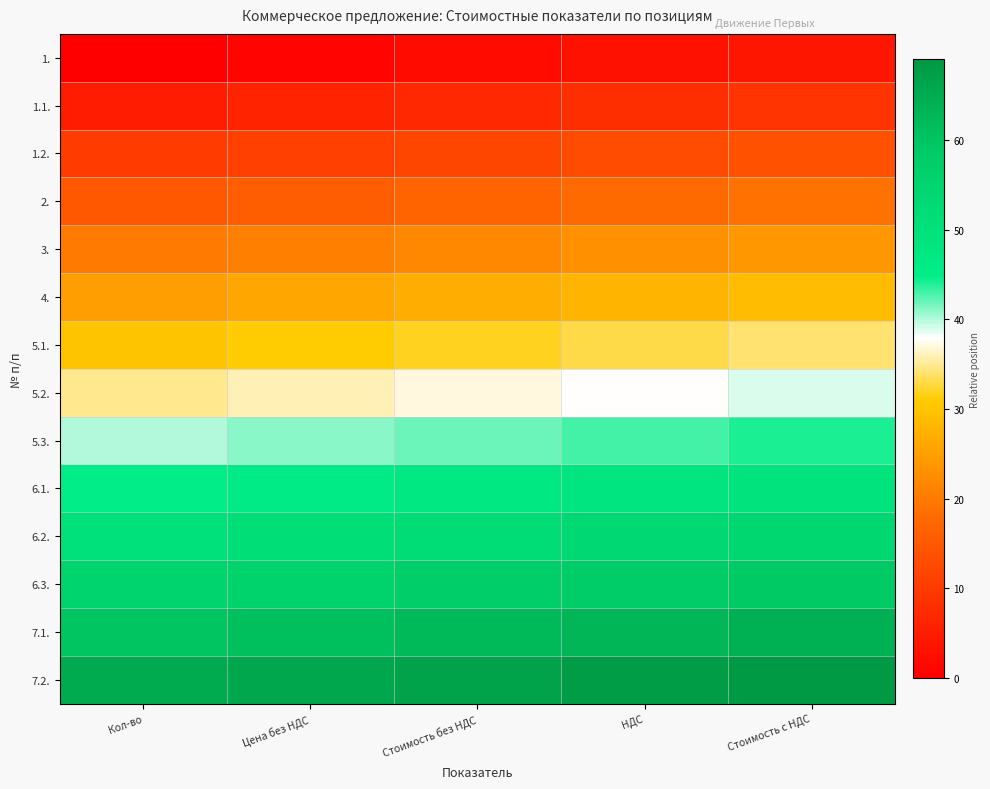

What is the spread (max minus min) of values at Кол-во?

65